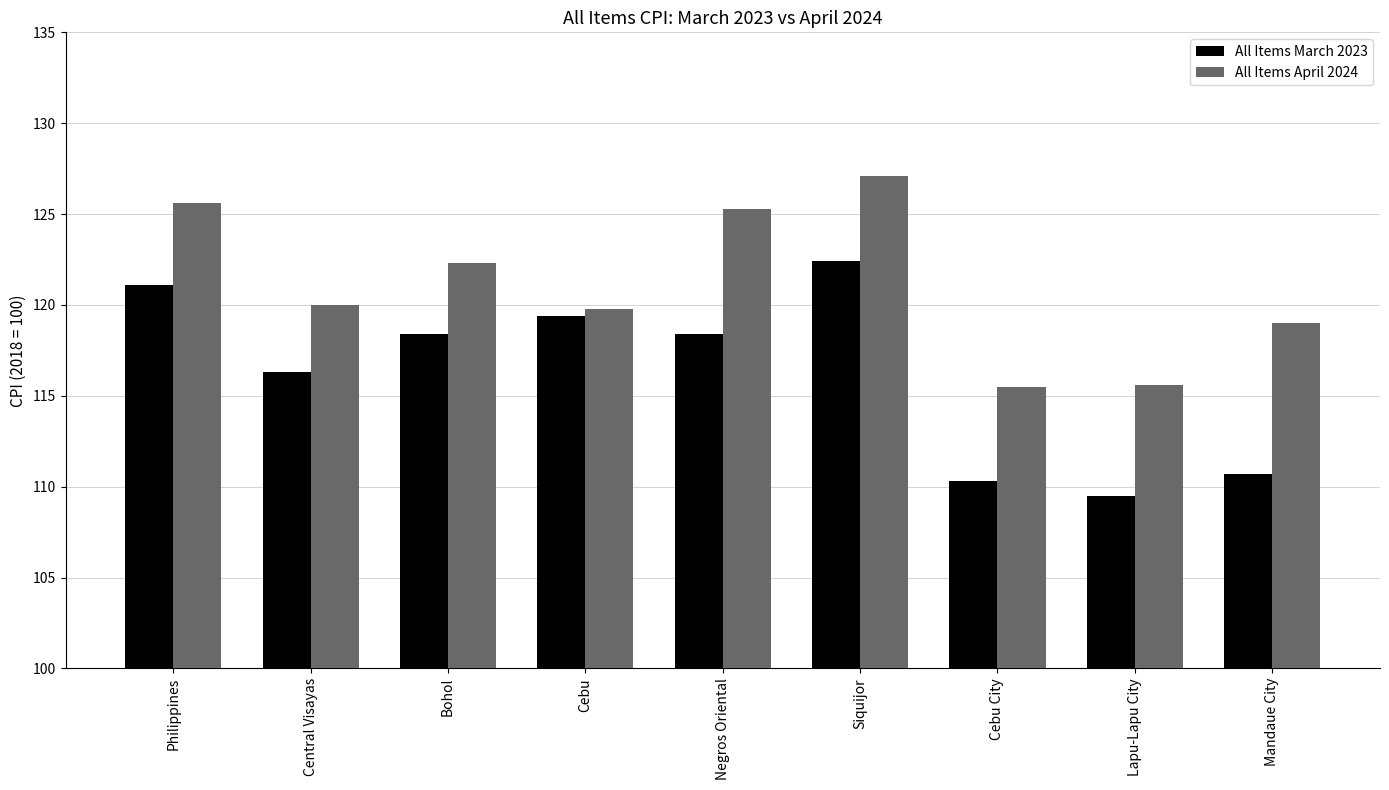

What is the greatest value displayed?

127.1